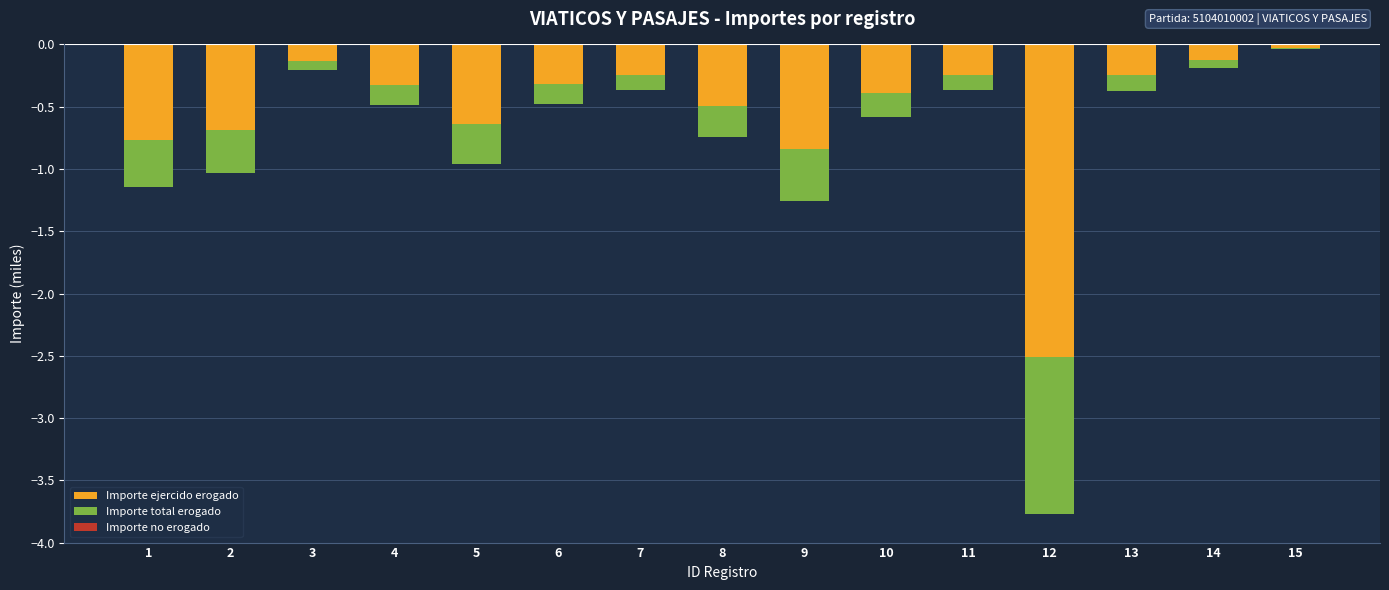

Which category has the lowest value across all series?

12